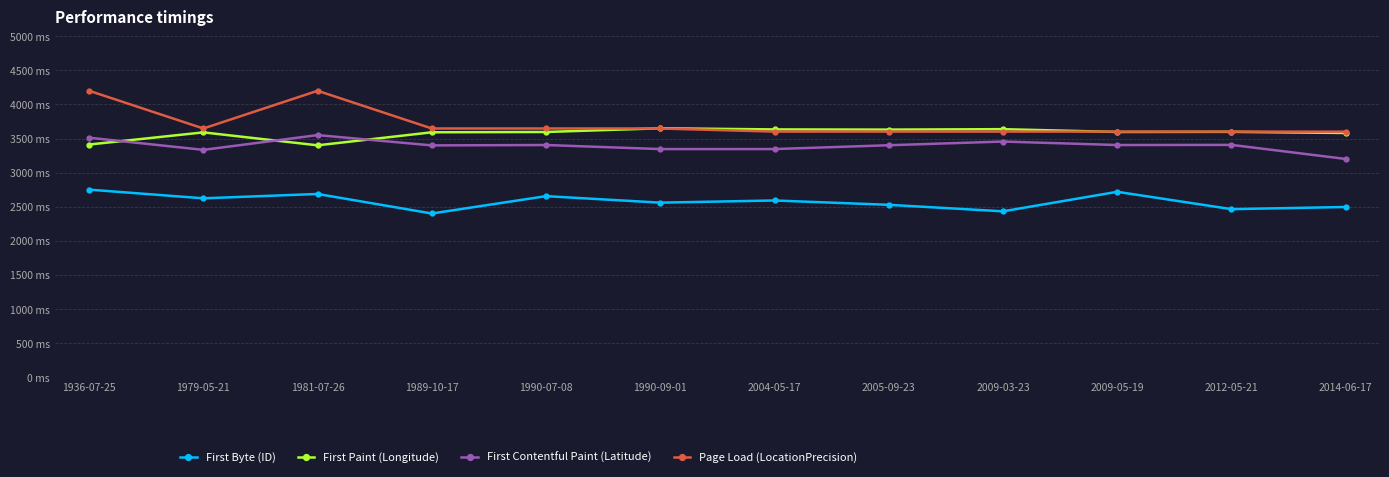

What are all the series names shown in the legend?

First Byte (ID), First Paint (Longitude), First Contentful Paint (Latitude), Page Load (LocationPrecision)